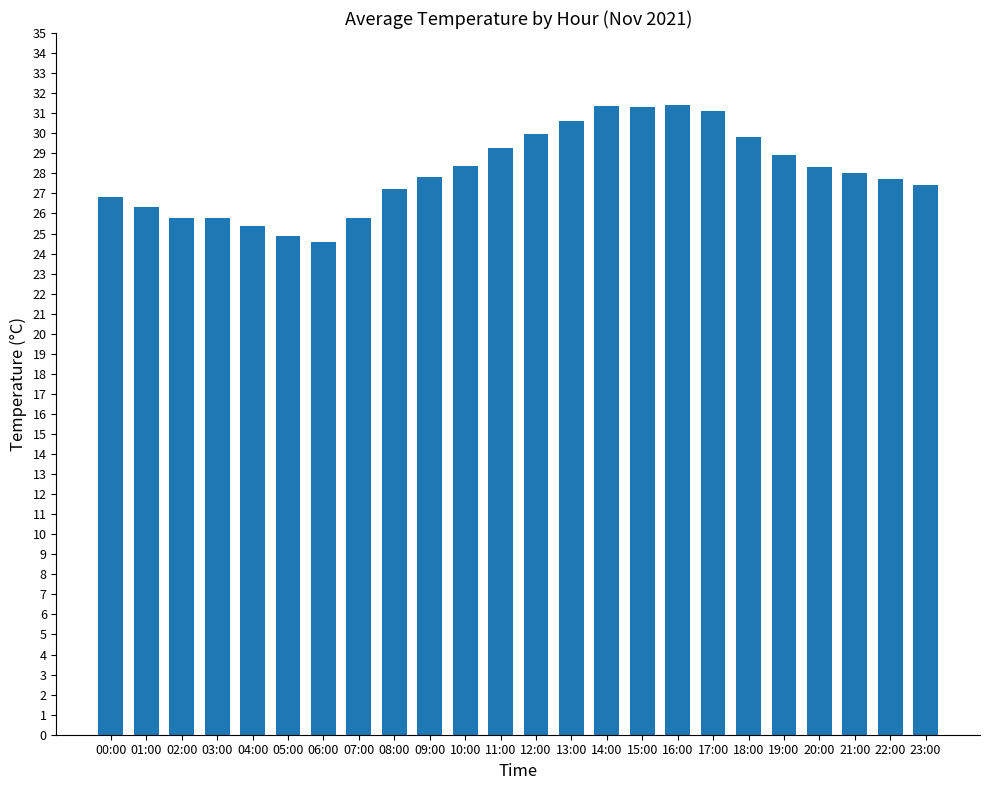

What is the ratio of the value at 03:00 to the value at 14:00?

0.8